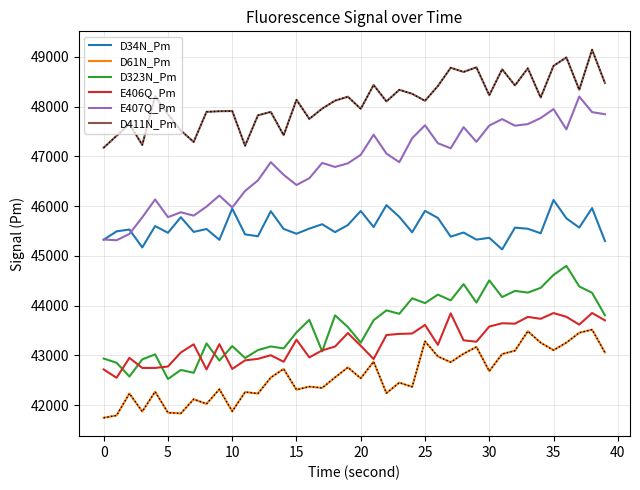

What is the highest value of the D323N_Pm series?

44800